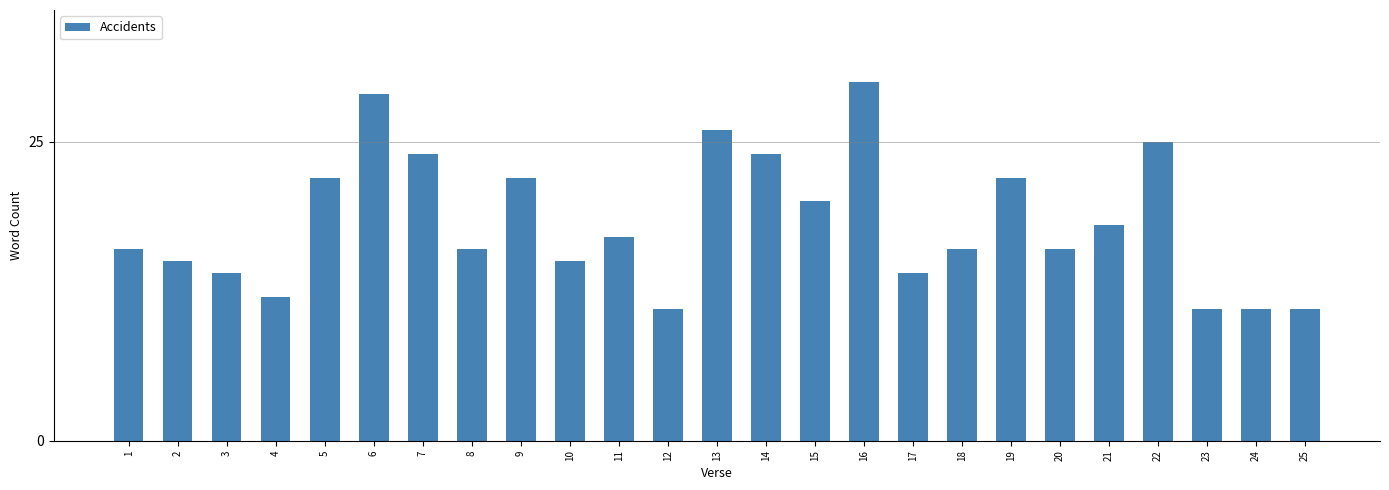

Where is the data nearest to the value 20?

15